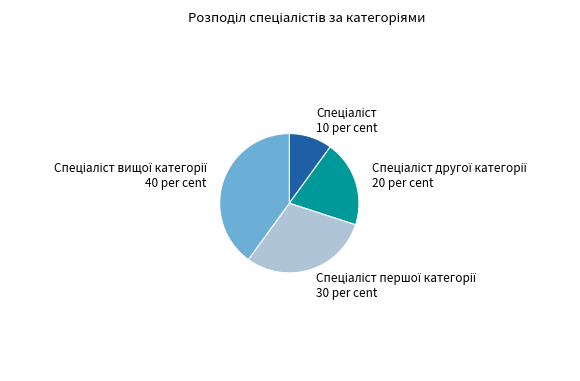

Is there any slice that represents more than half of the pie?

No